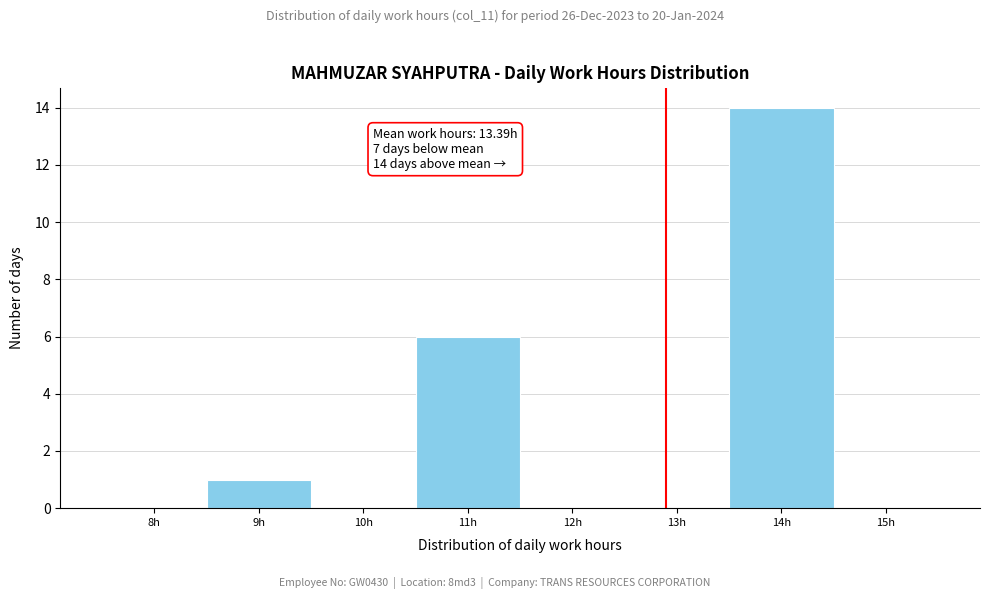

Reading left to right, what are all the values shown in this chart?

8h=0	9h=1	10h=0	11h=6	12h=0	13h=0	14h=14	15h=0